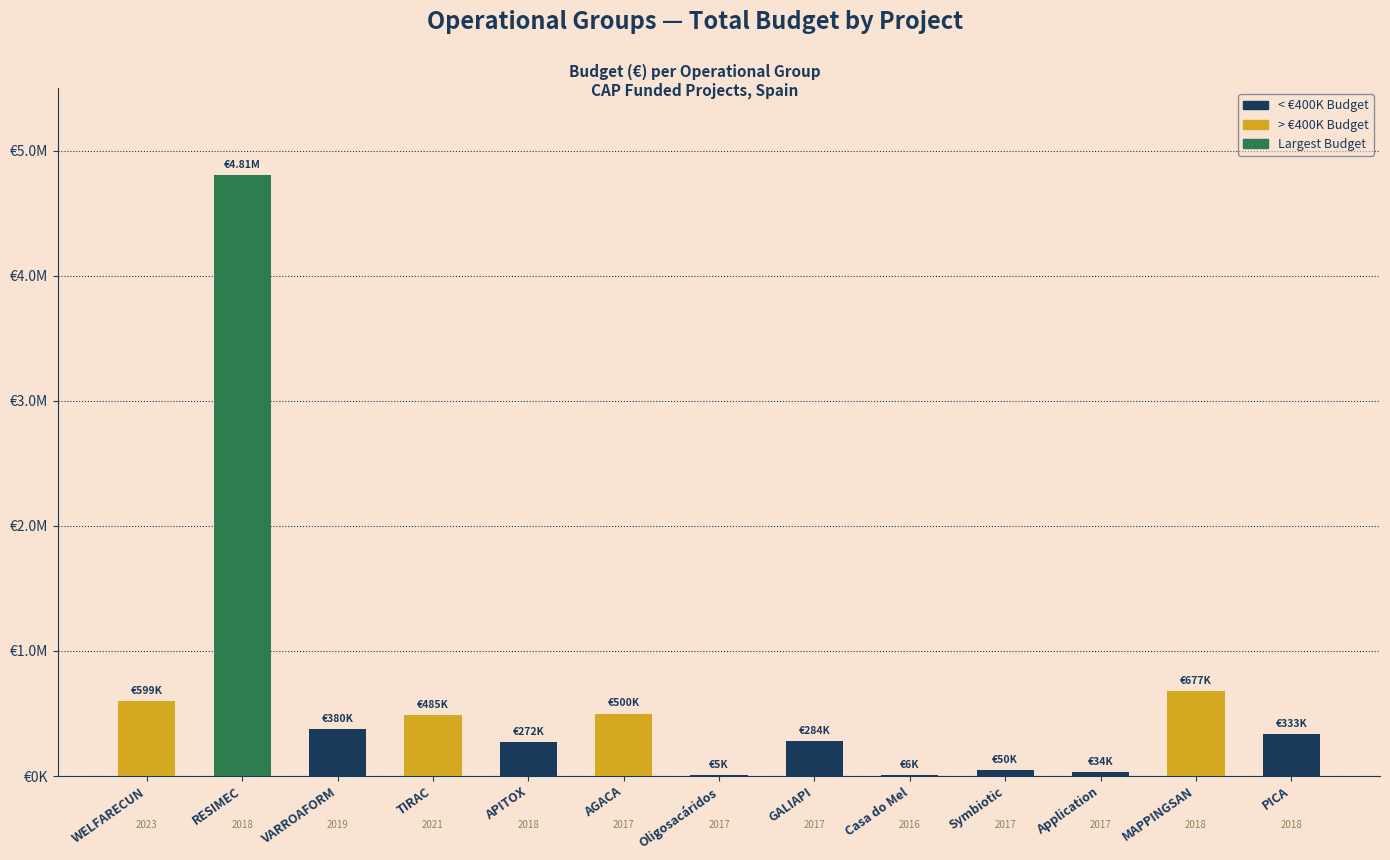

What is the average value?

648470